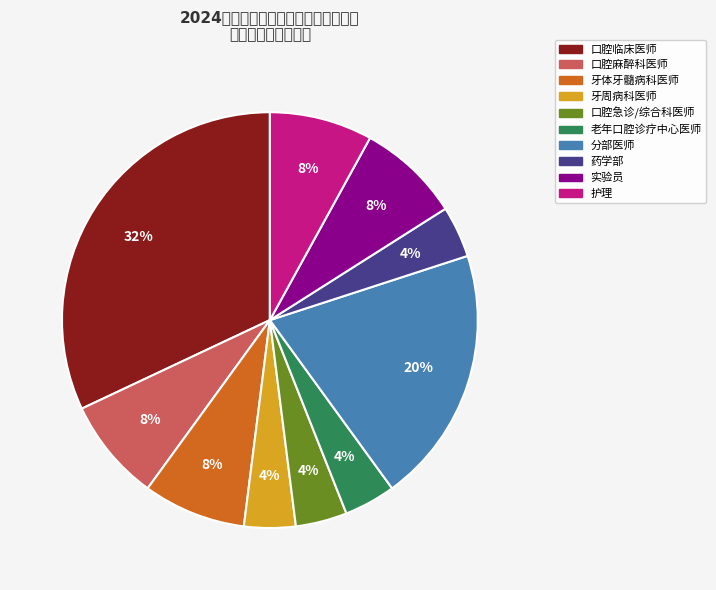

To the nearest percent, what is the combined percentage of 分部医师 and 牙周病科医师?

24%